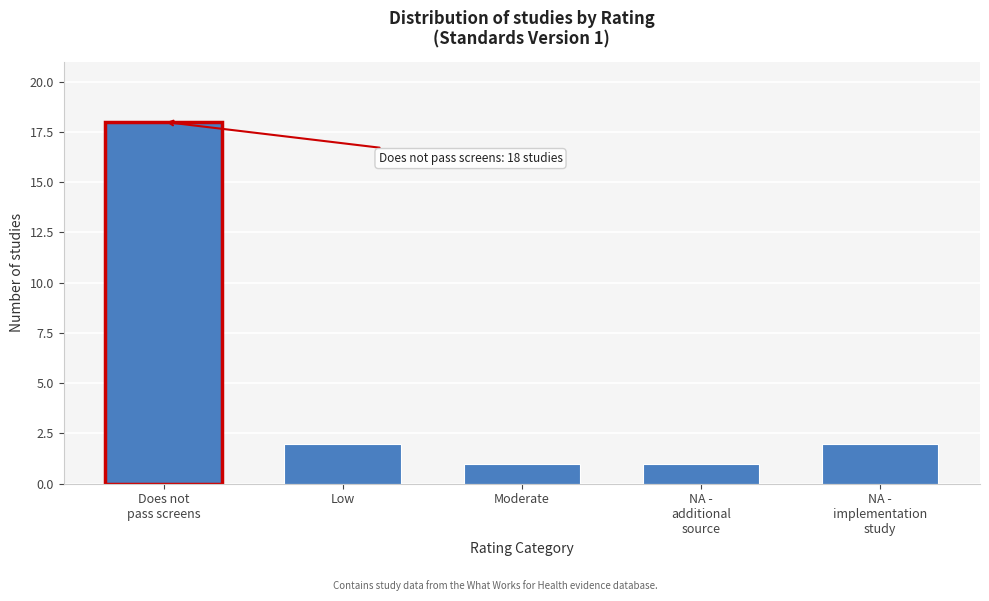

Reading left to right, what are all the values shown in this chart?

18	2	1	1	2